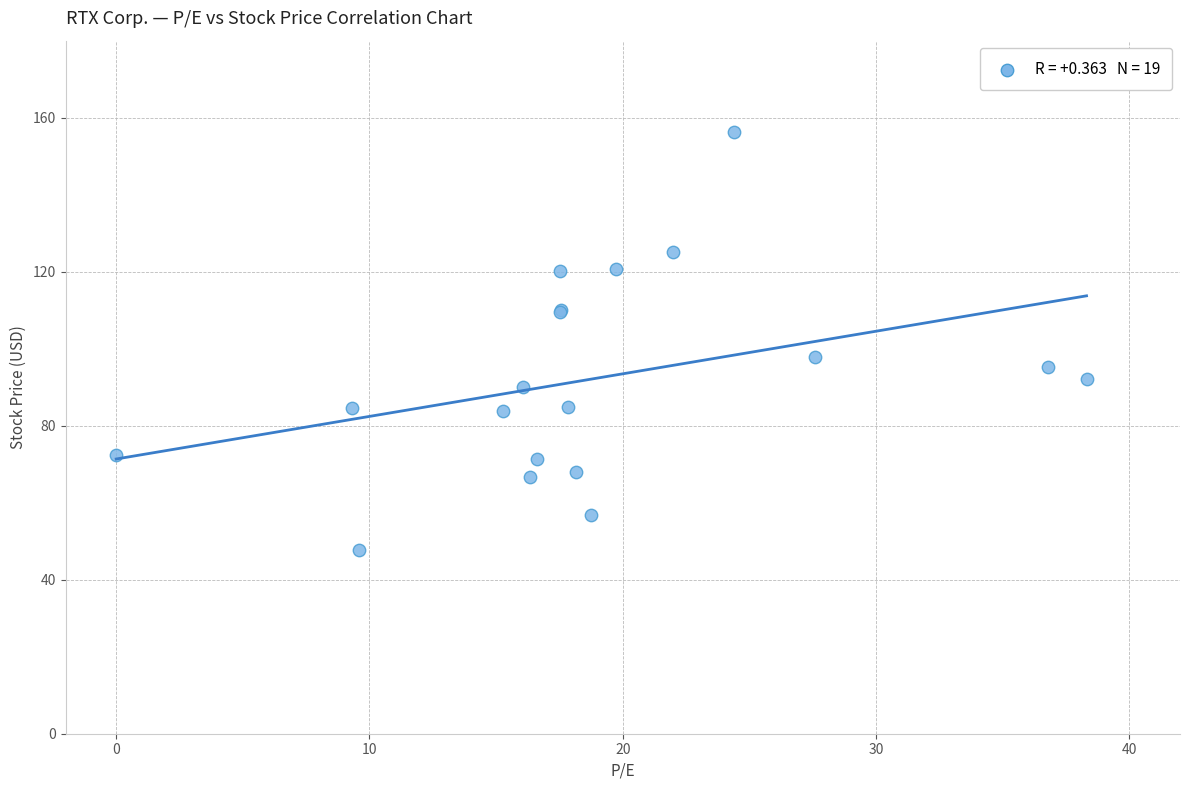

What Y value in the scatter plot is closest to 101?

97.9